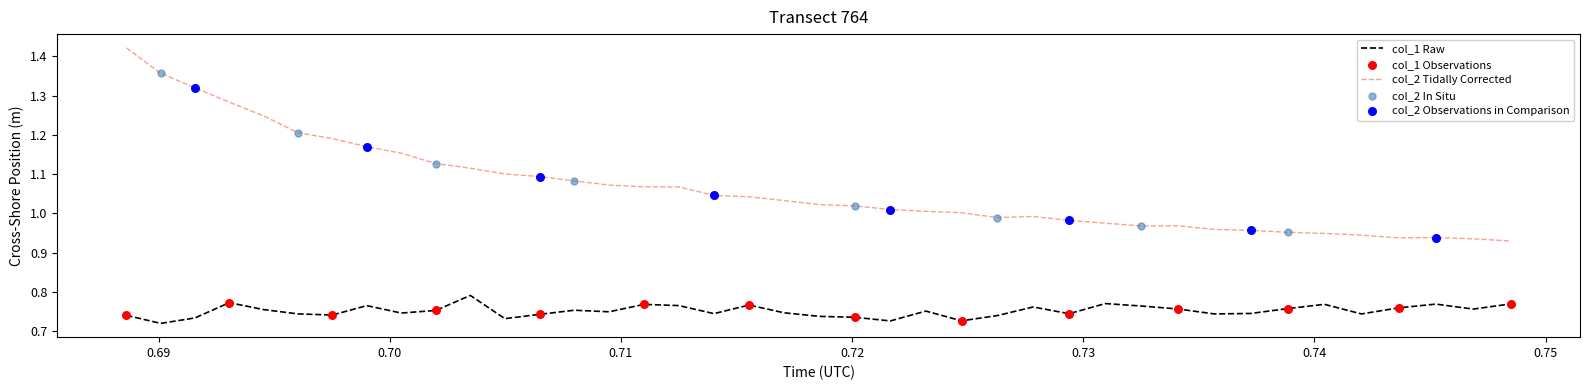

What is the difference between the maximum and minimum values in the col_2 Tidally Corrected series?

0.5